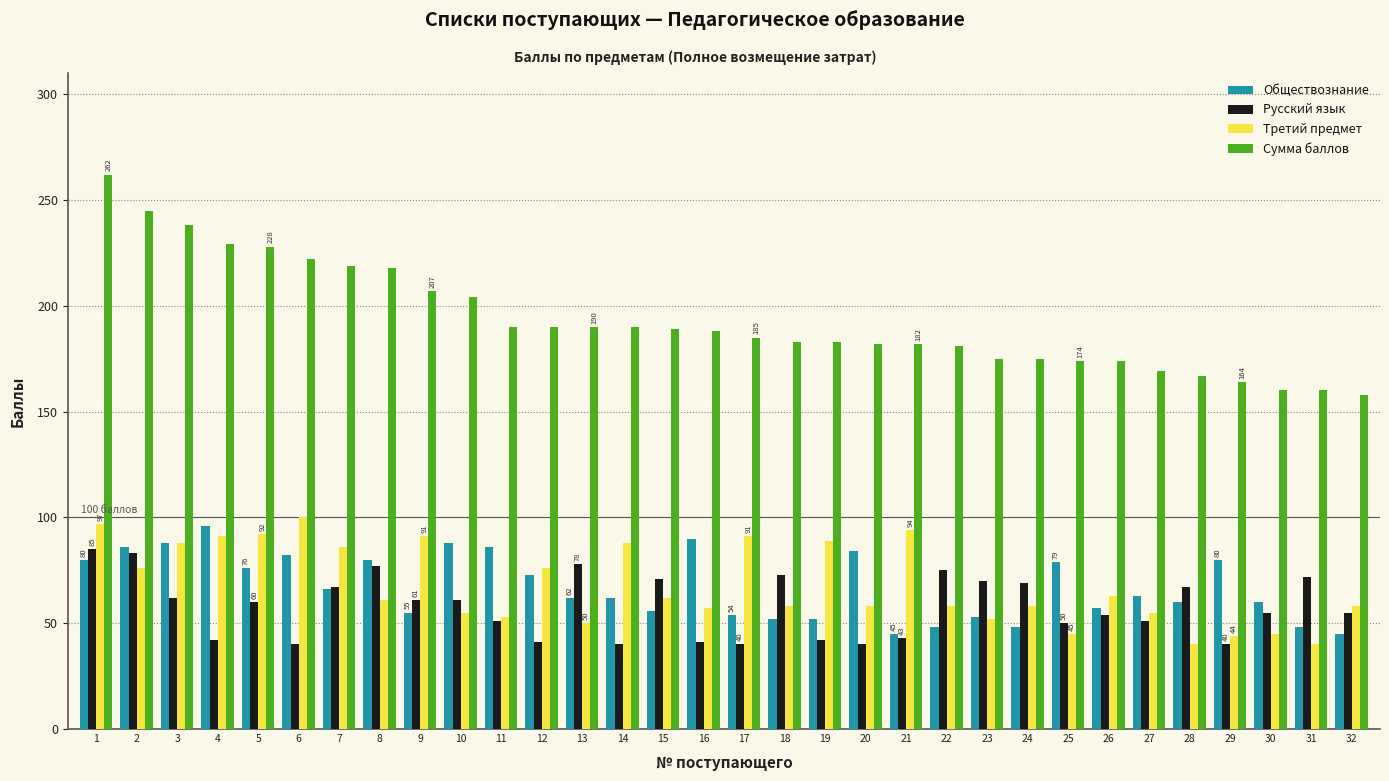

The Русский язык series shows 60 at 4. True or false?

False